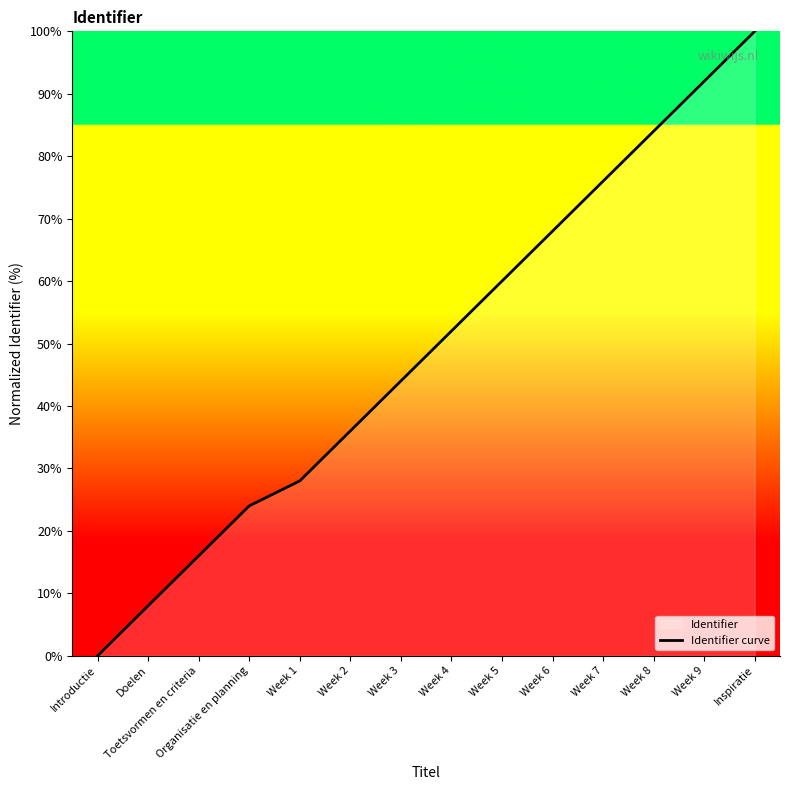

Reading left to right, transcribe all the data shown in this chart.

0.0	8.0	16.0	24.0	28.0	36.0	44.0	52.0	60.0	68.0	76.0	84.0	92.0	100.0